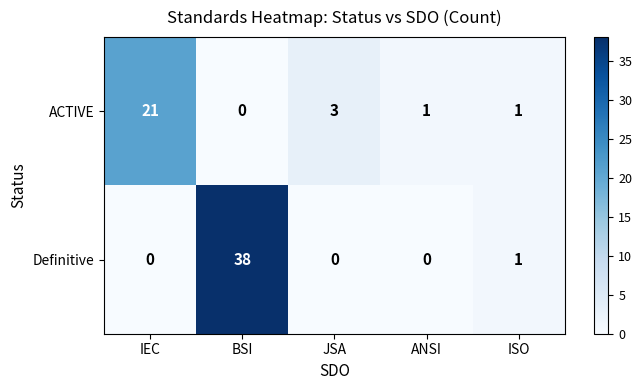

At how many categories does at least one series exceed 33?

1